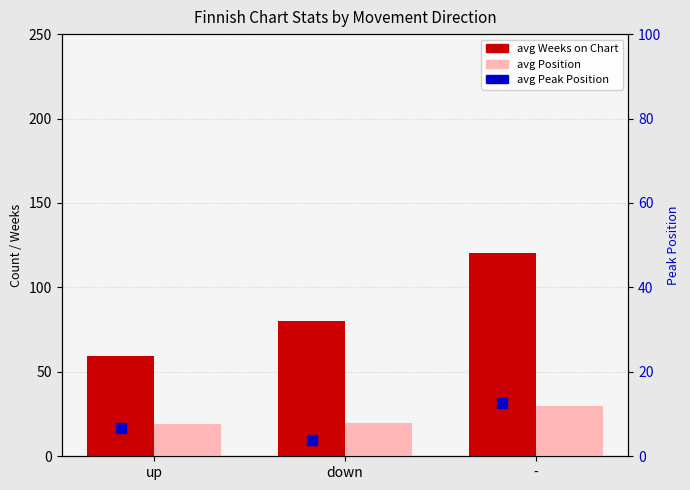

What are all the series names shown in the legend?

avg Weeks on Chart, avg Position, avg Peak Position